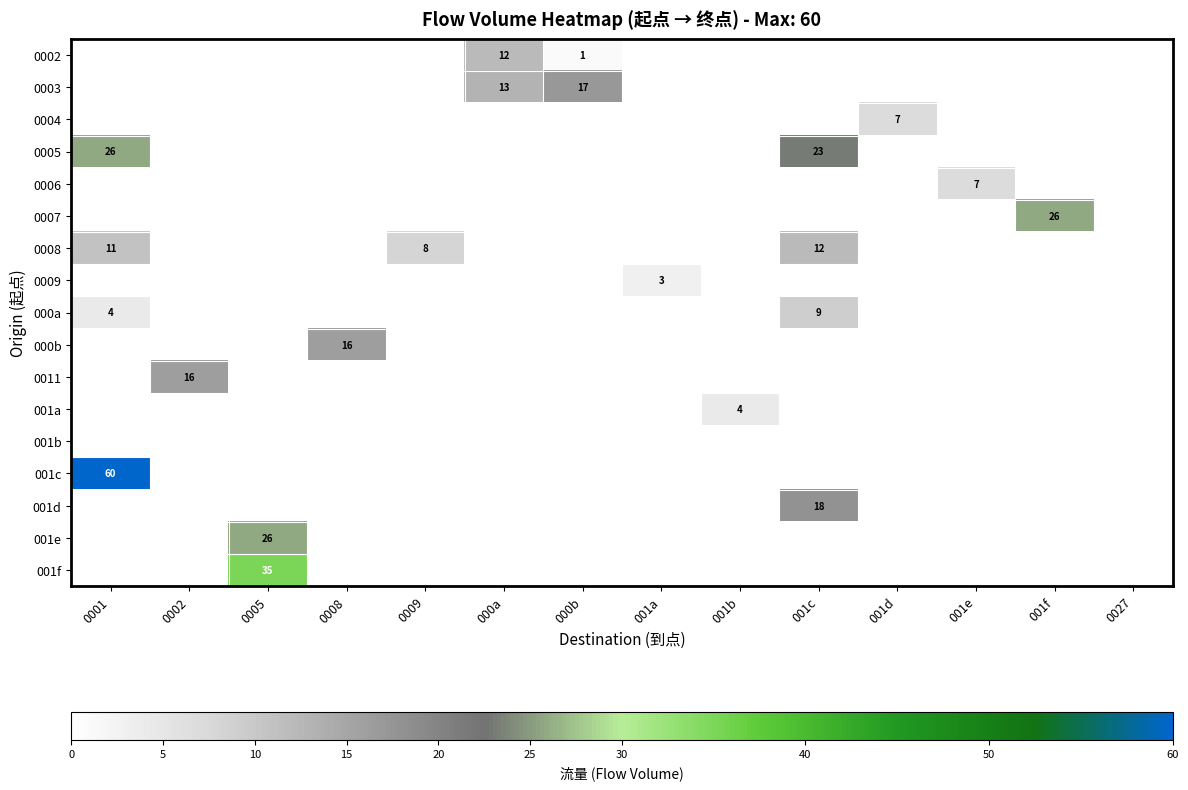

What is the spread (max minus min) of values at 001a?

3